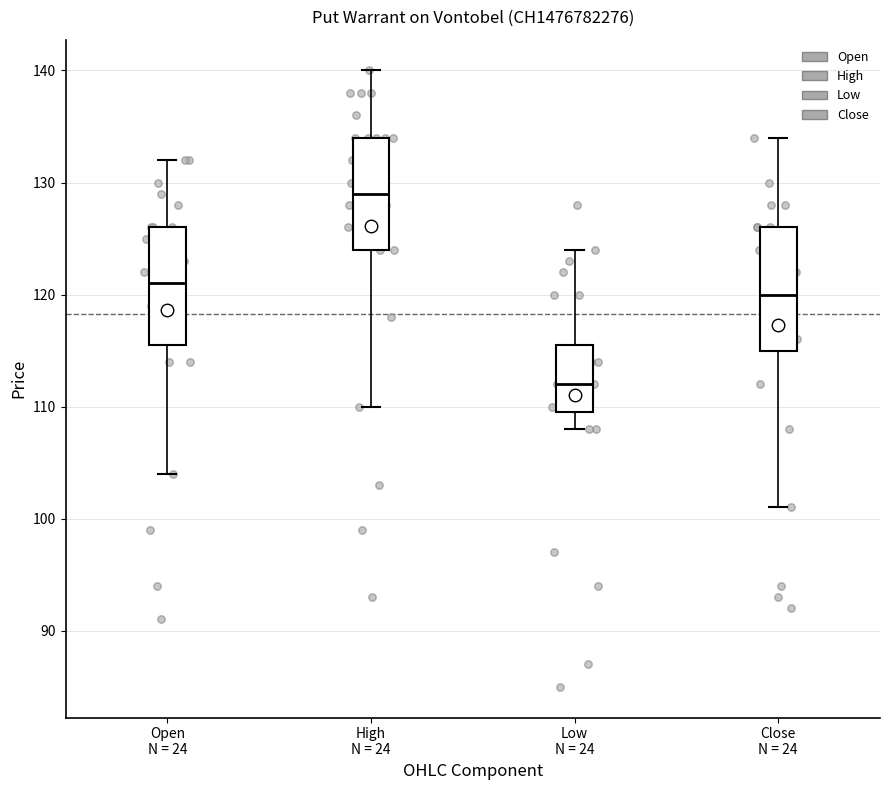

Where is the upper edge of the box for Low N = 24 on the y-axis? The values are not printed on the chart, so give them approximately, as read against the axis.

116